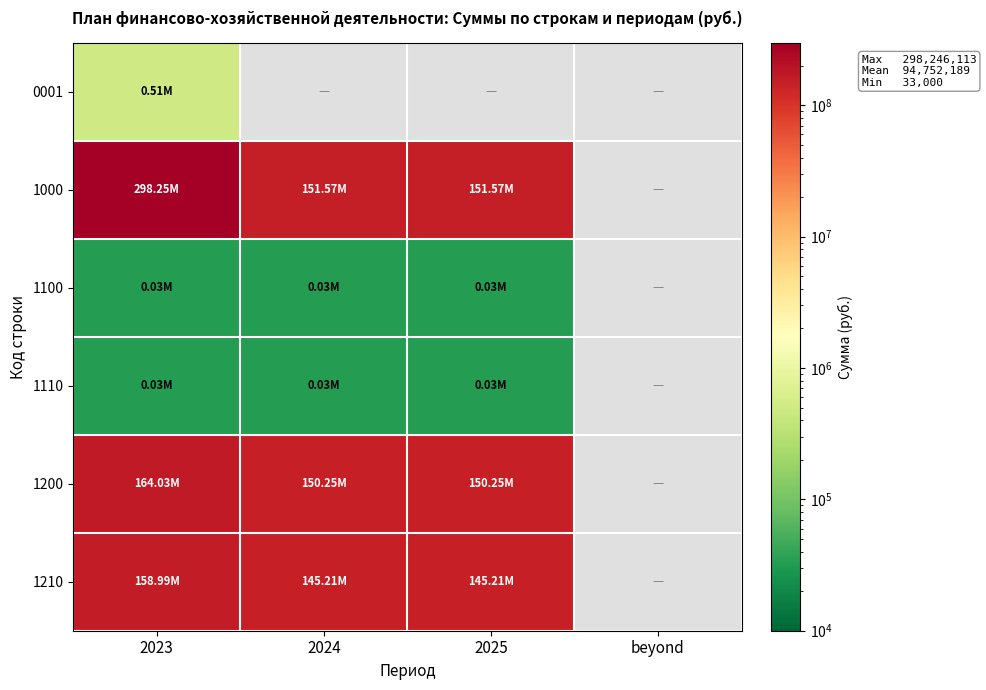

At which category does the chart reach its peak across all series?

2023